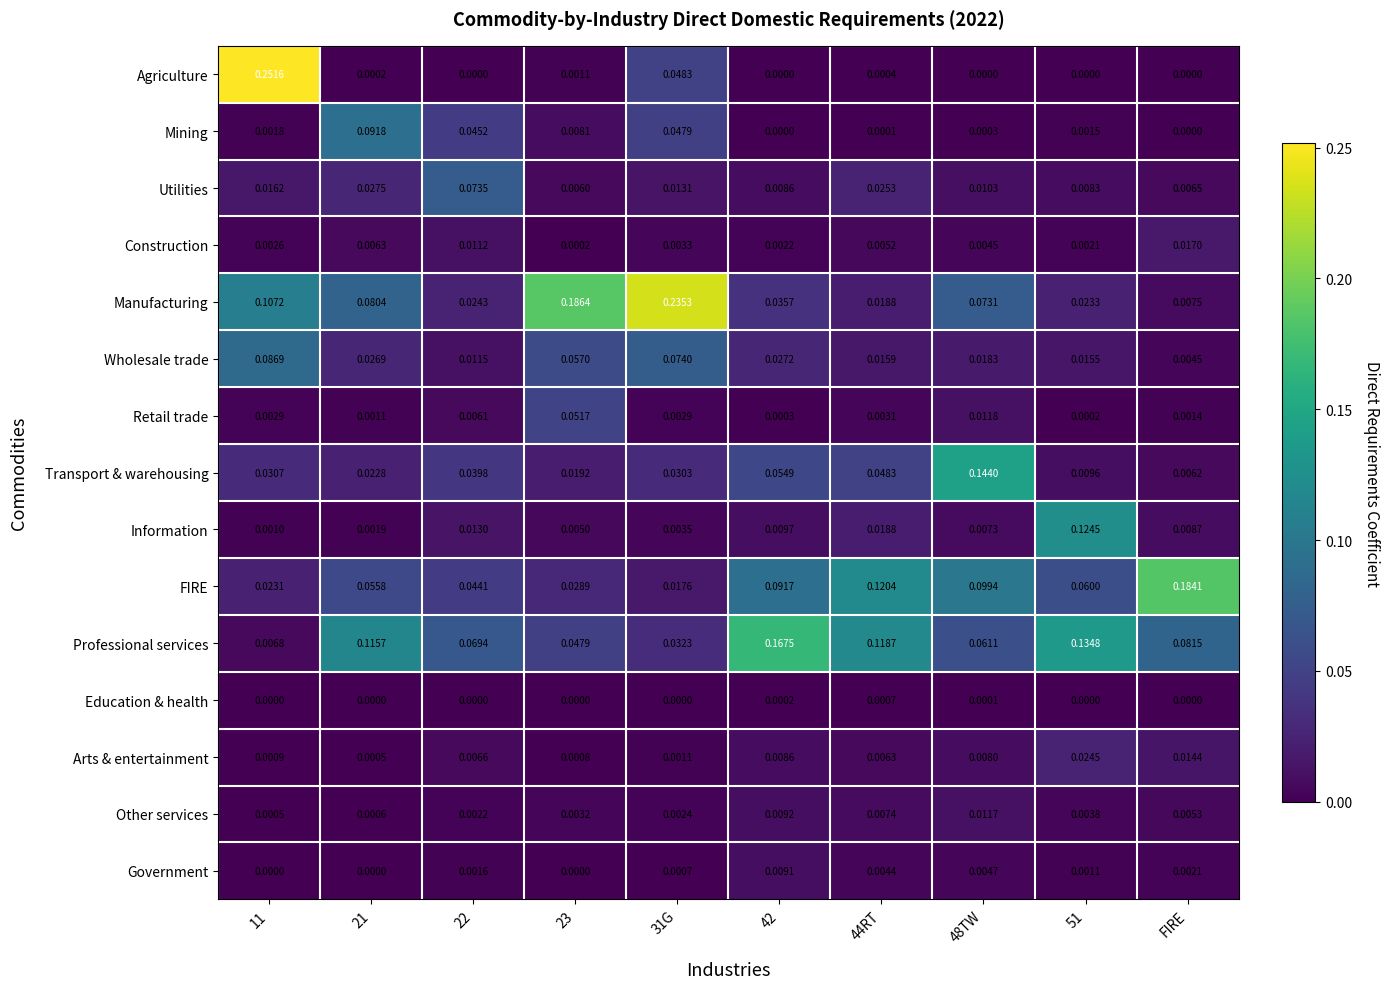

Which series has the largest total across all categories?

Professional services